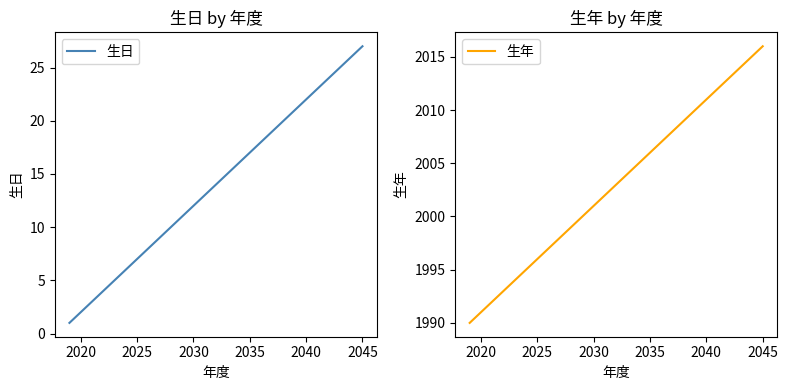

At which label does 生日 reach its peak?

2045